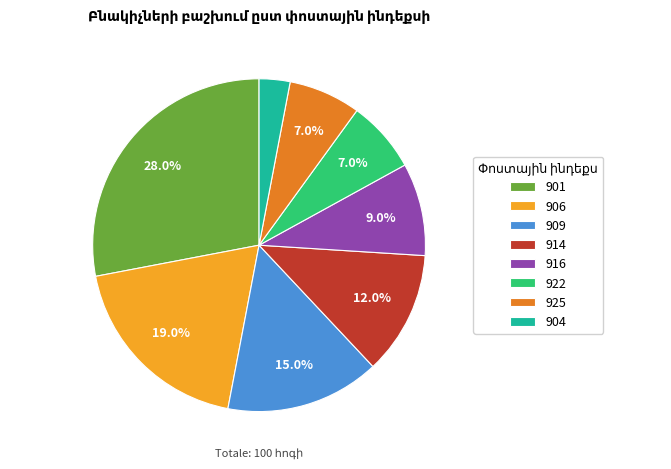

What percentage is the 922 slice, to the nearest percent?

7%